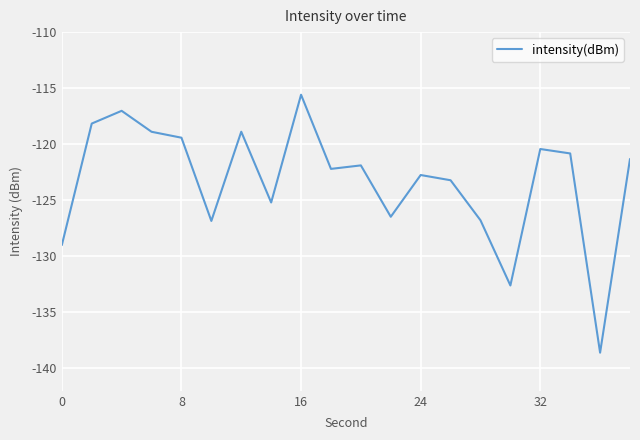

What is the maximum value shown in the chart?

-115.6